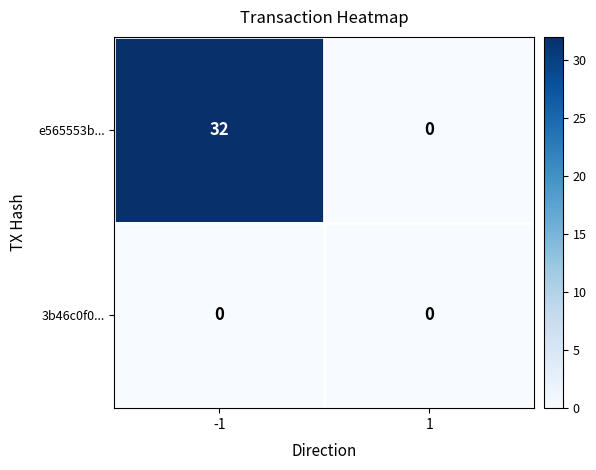

Which series has the largest range (max minus min)?

e565553b...